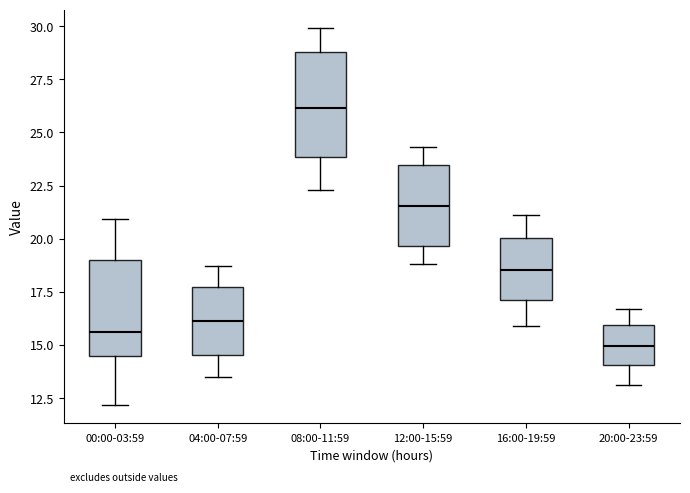

Which box's median line is the lowest?

20:00-23:59